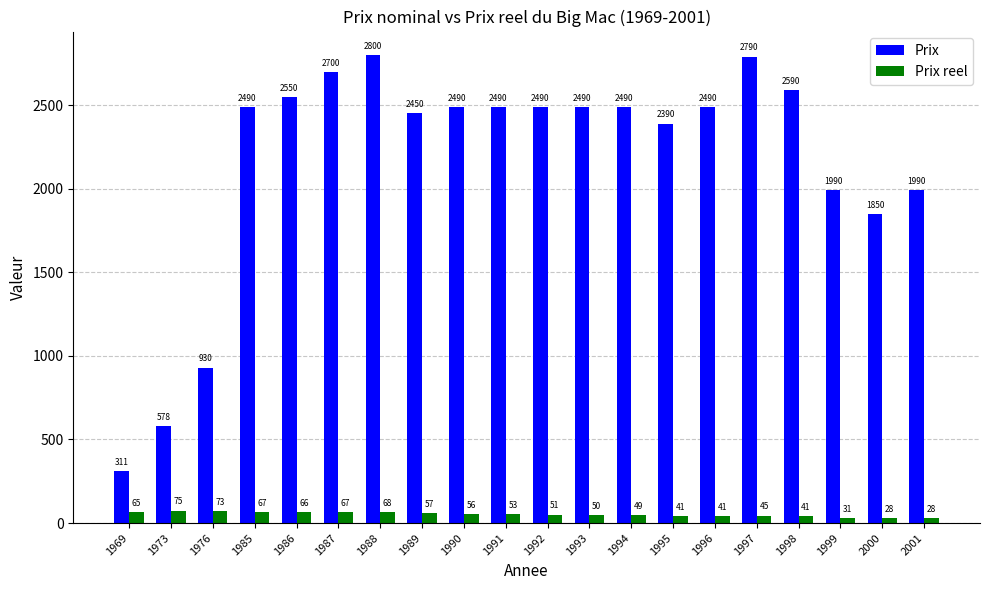

What is the difference between the Prix values at 2000 and 1992?

640.0